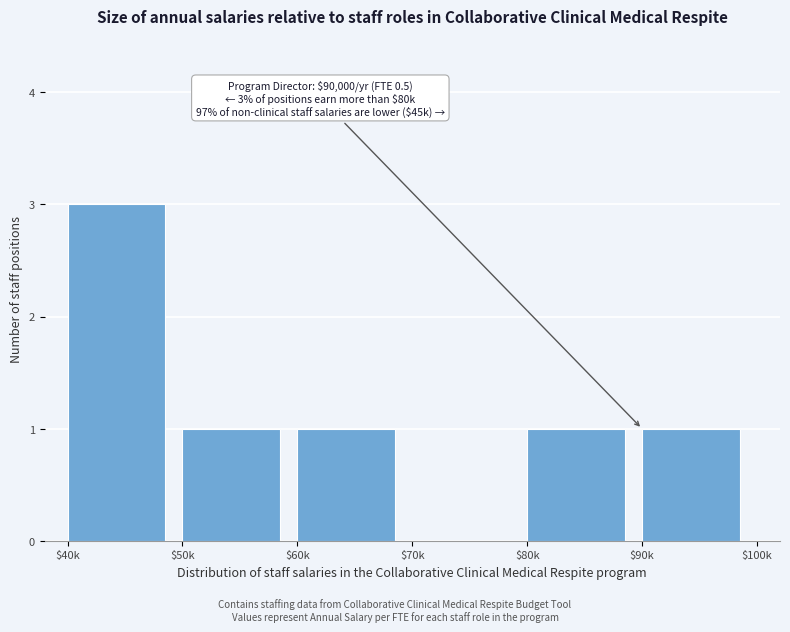

True or false: the data shows 0 at $70k.

True